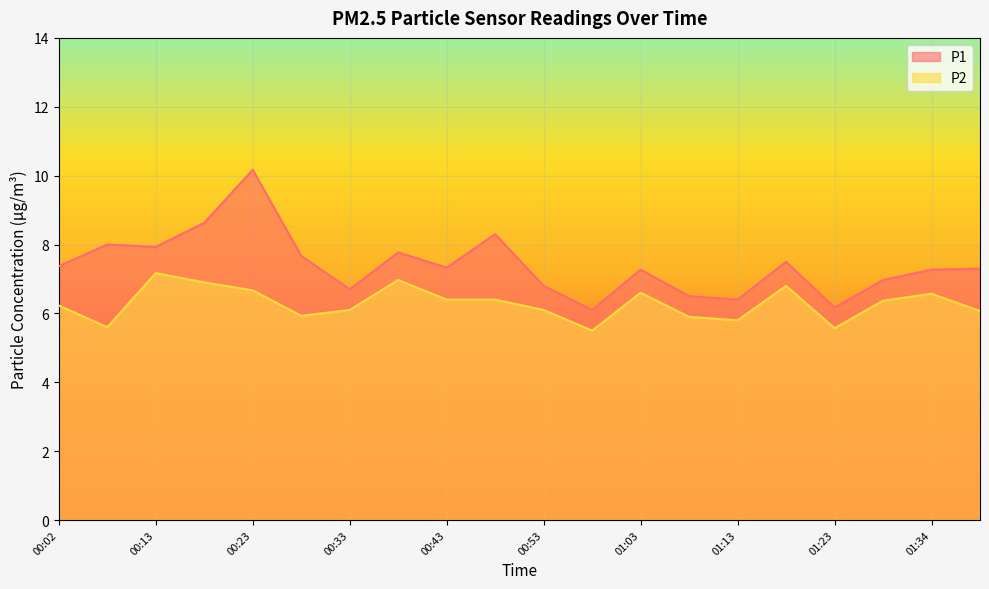

What is the value of the P2 point at the 17th from the left?

5.6